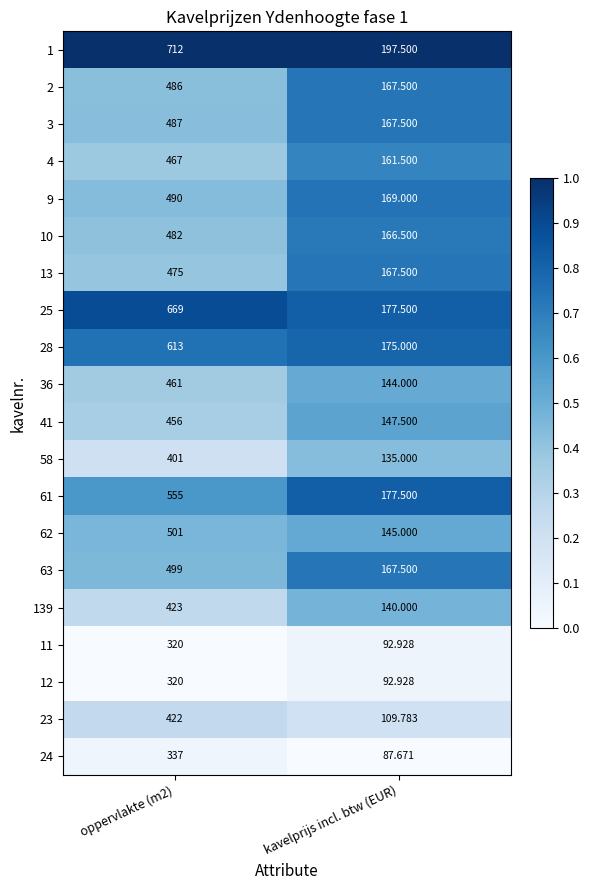

Where is 4 nearest to the value 314?

kavelprijs incl. btw (EUR)